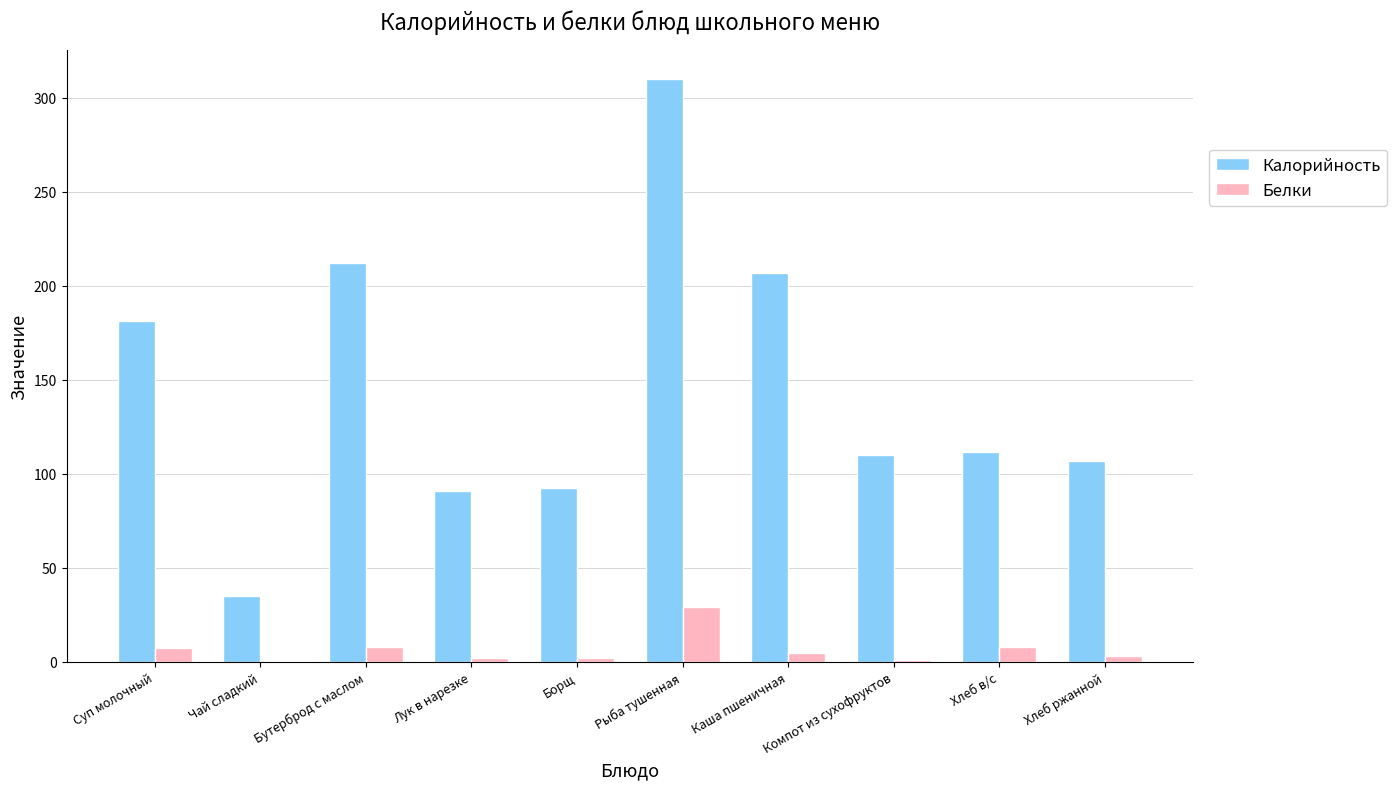

What are all the series names shown in the legend?

Калорийность, Белки